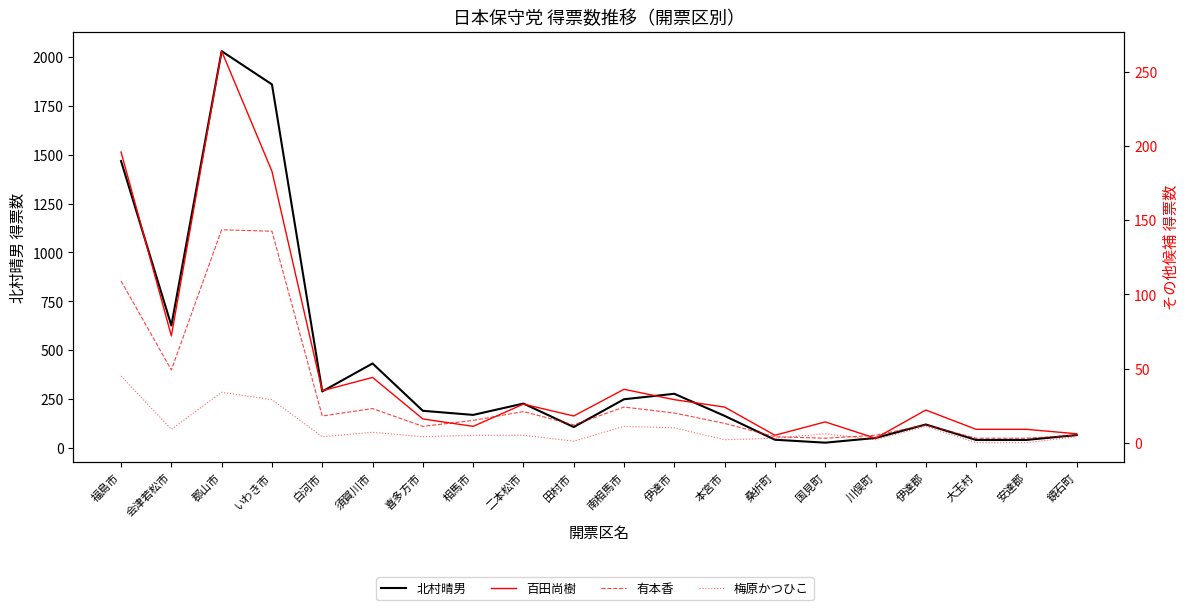

What are all the series names shown in the legend?

北村晴男, 百田尚樹, 有本香, 梅原かつひこ